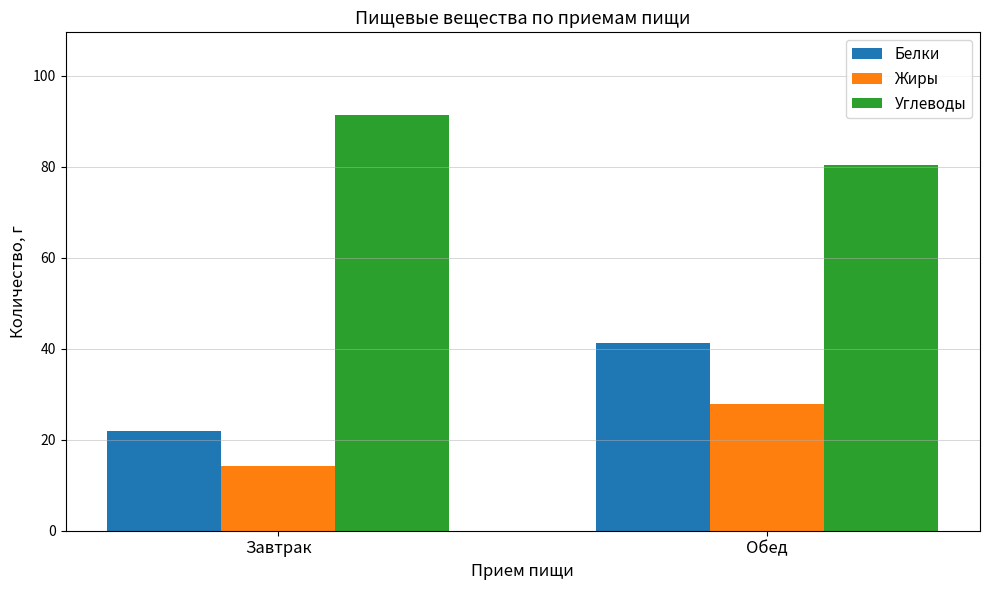

What is the maximum value shown in the chart?

91.3